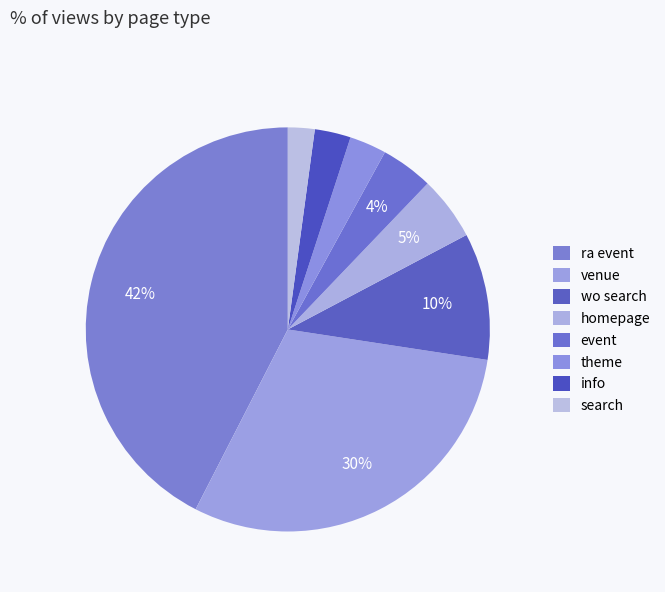

Is it true that homepage is 5% of the pie?

True